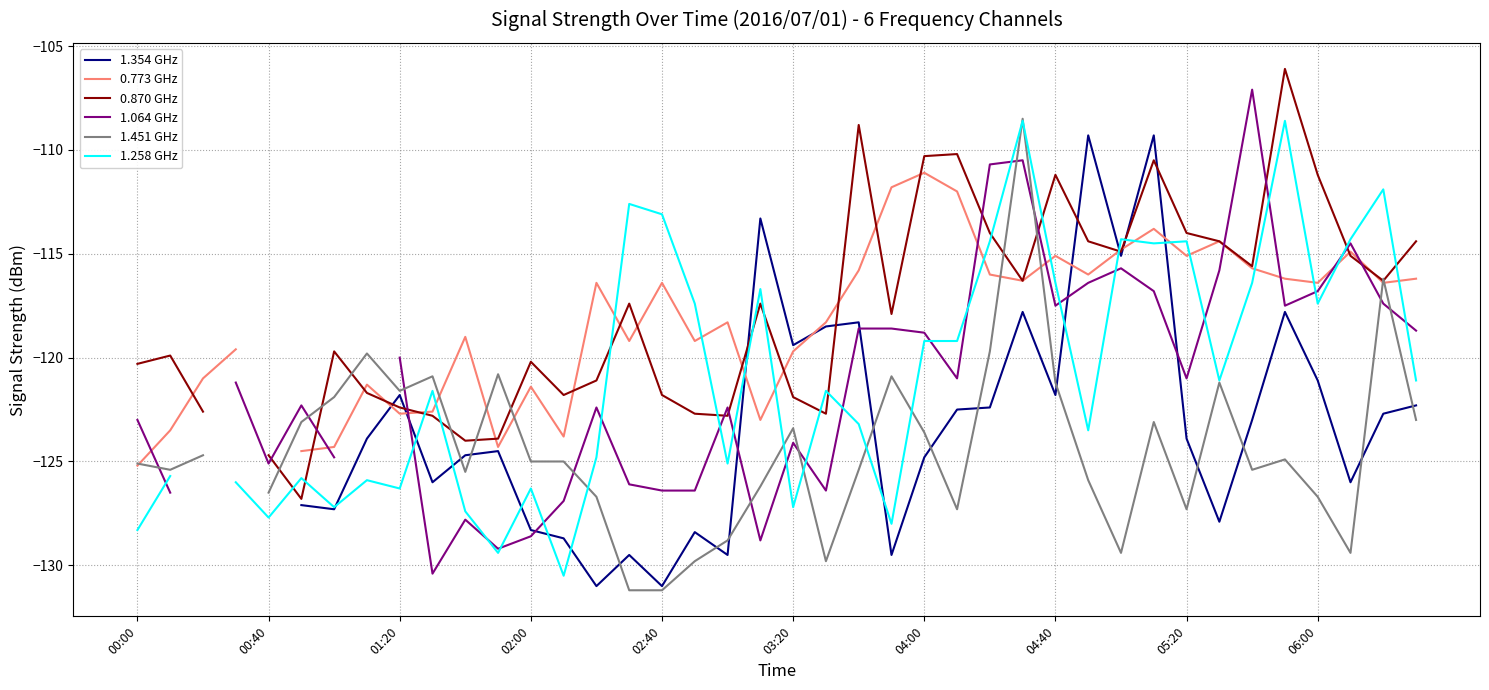

Is the value of 1.064 GHz at 19 greater than the value of 0.773 GHz at 05:20?

No